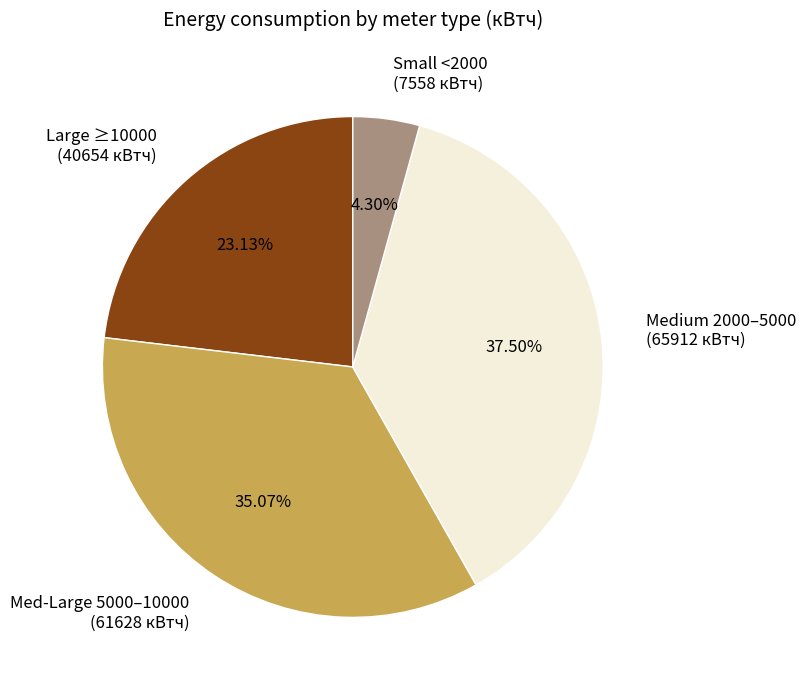

Which category has the biggest portion of the pie?

Medium 2000–5000 (65912 кВтч)